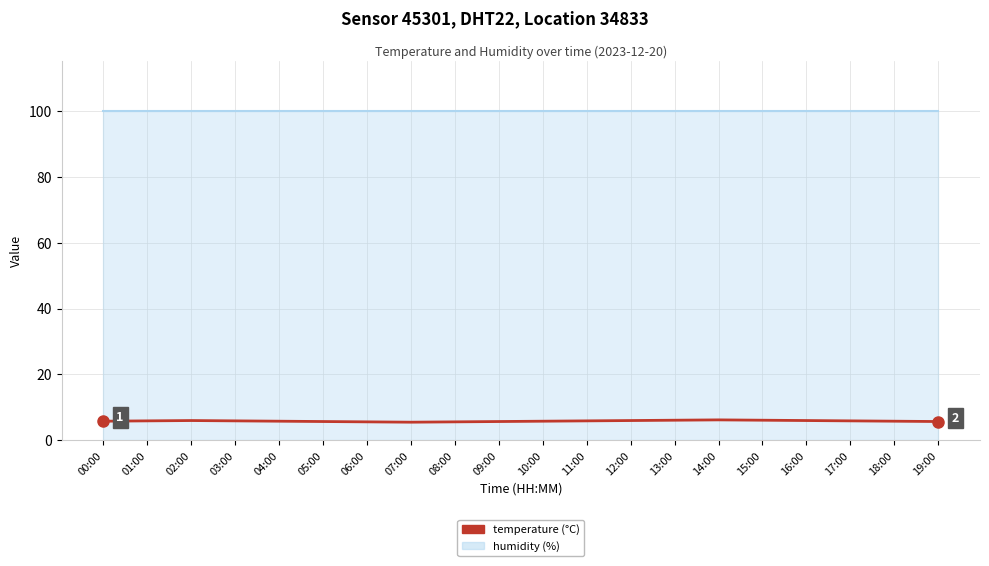

Reading right to left, what are all the values shown in this chart?

5.7	5.8	5.9	6.0	6.1	6.2	6.1	6.0	5.9	5.8	5.7	5.6	5.5	5.6	5.7	5.8	5.9	6.0	5.9	5.8